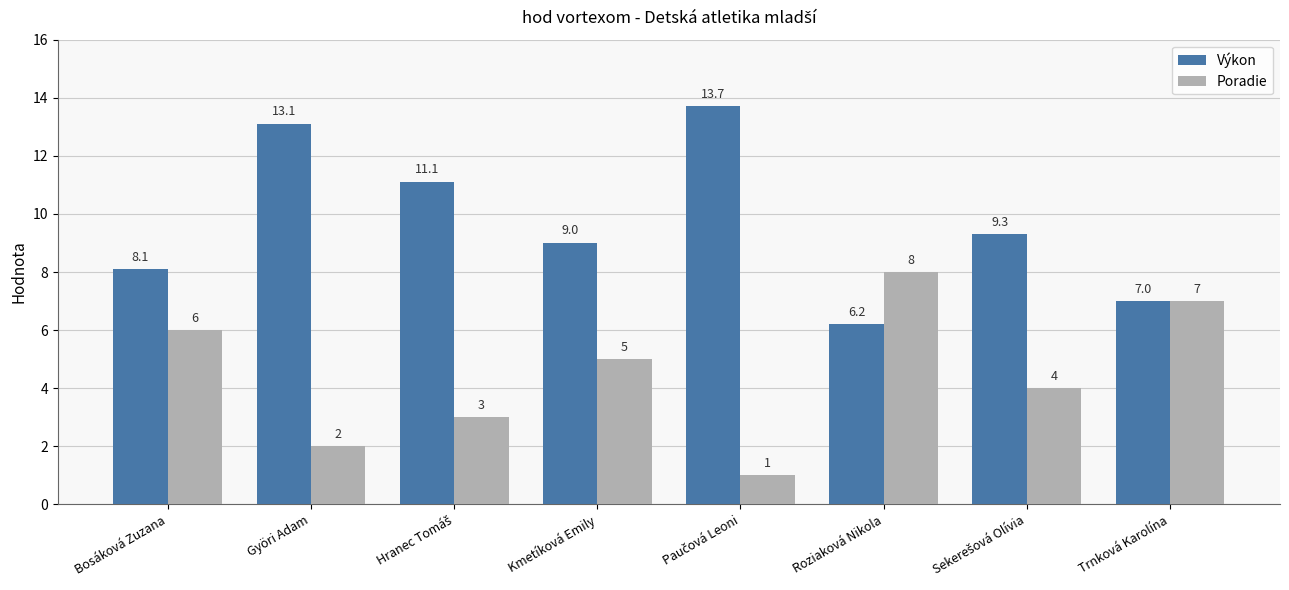

Which series changed the most between Györi Adam and Roziaková Nikola?

Výkon